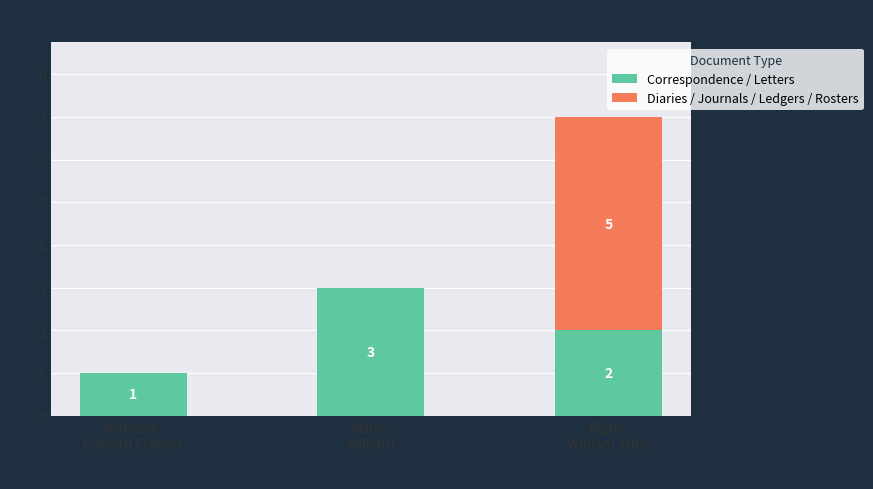

The value of Correspondence / Letters at Mann,
William is 3. True or false?

True